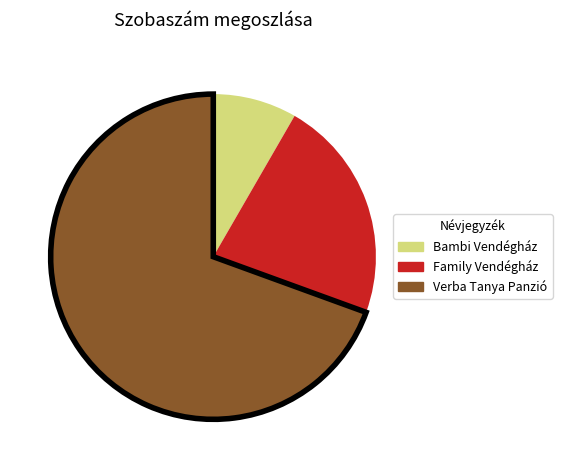

What is the smallest slice in the pie chart?

Bambi Vendégház